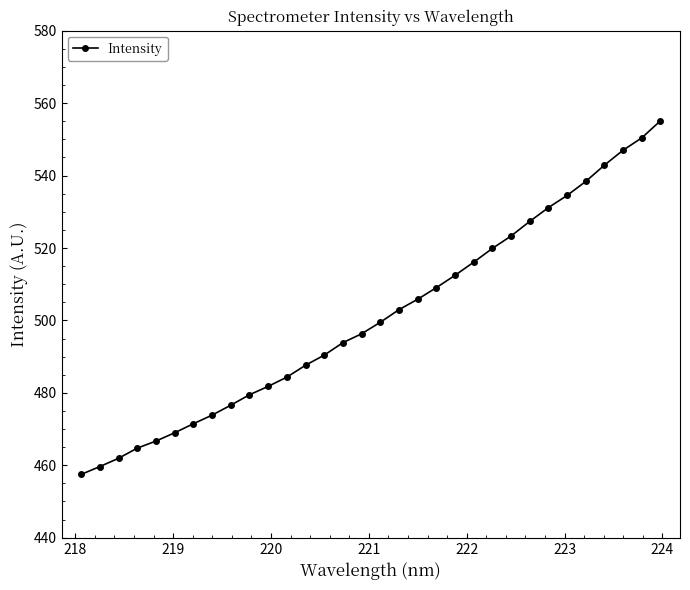

How many lines are shown in the chart?

1